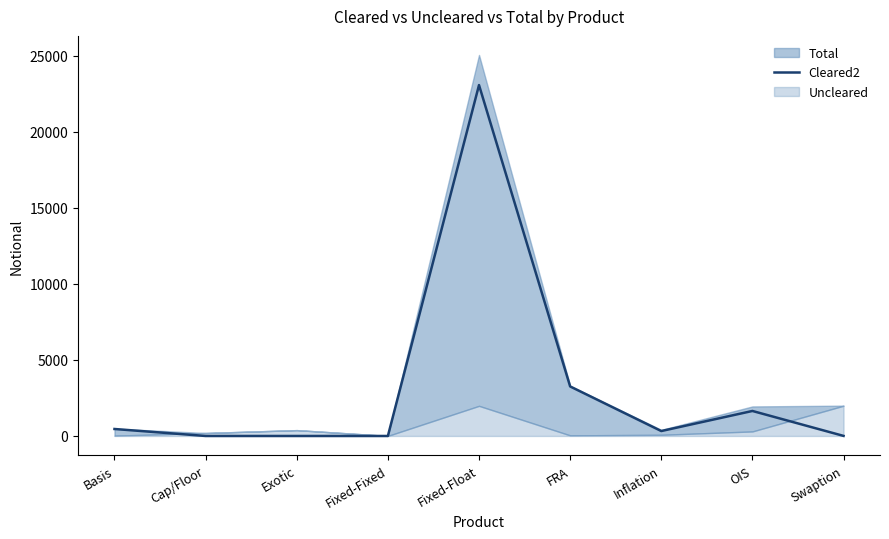

What is the label of the 7th point from the right?

Exotic